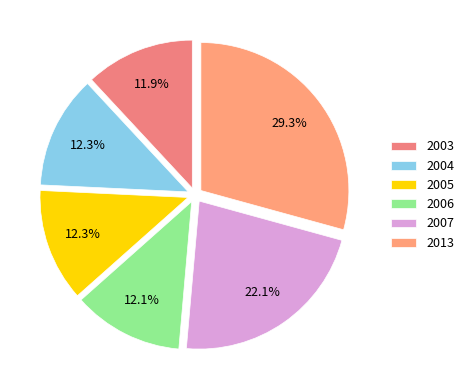

How many segments does this pie chart have?

6